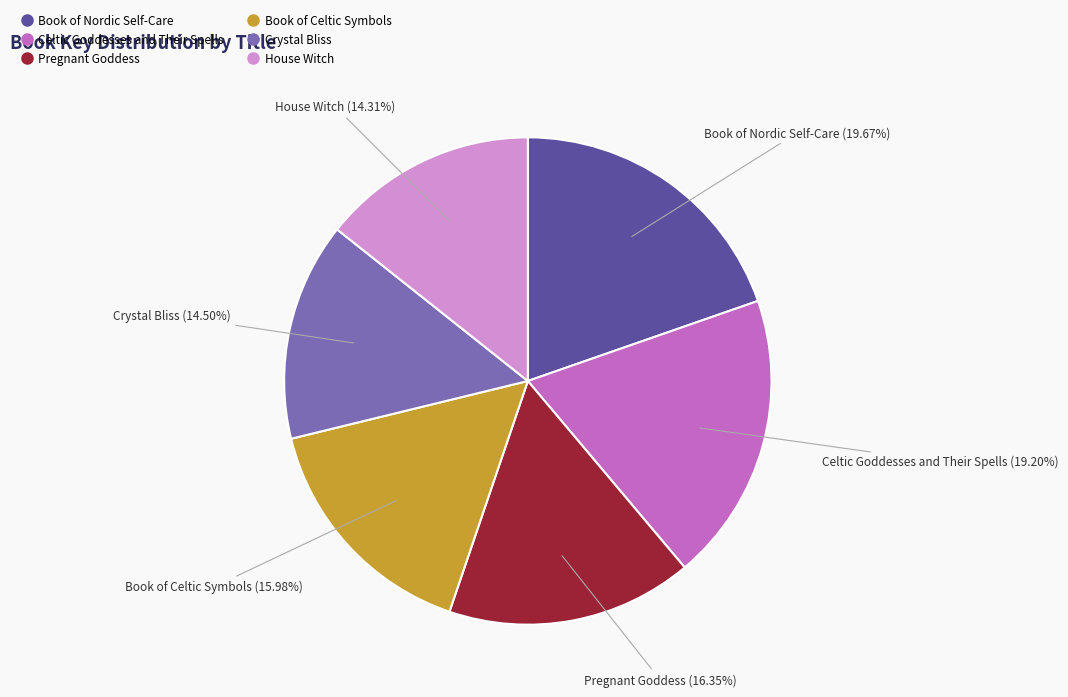

Which has a higher value, Celtic Goddesses and Their Spells or Crystal Bliss?

Celtic Goddesses and Their Spells